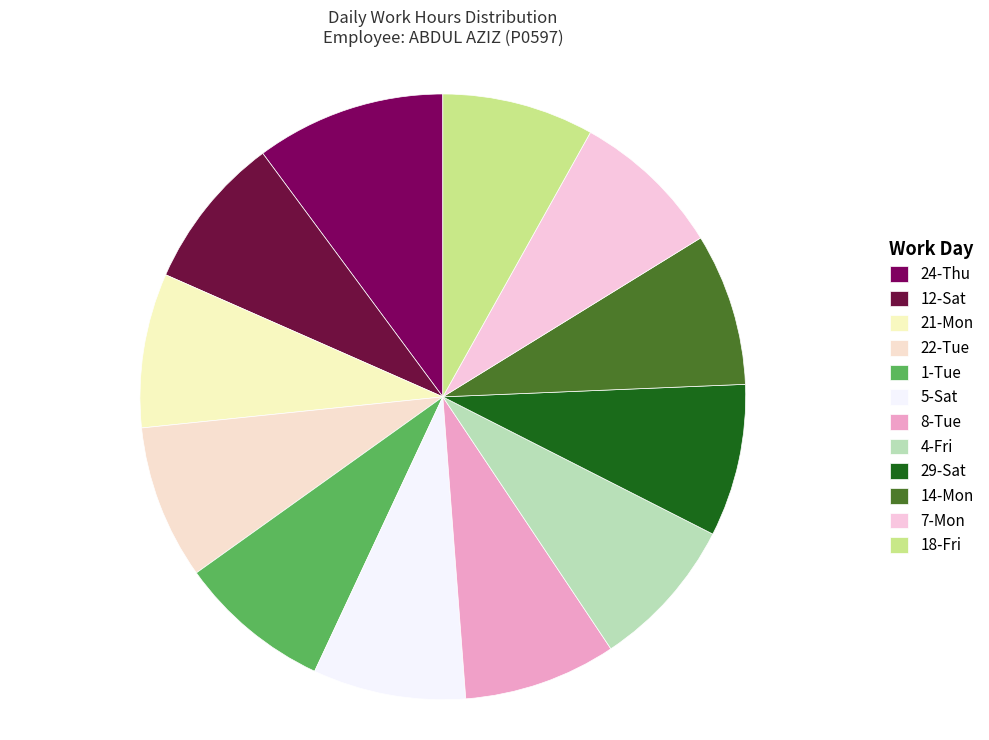

How many slices are in this pie chart?

12